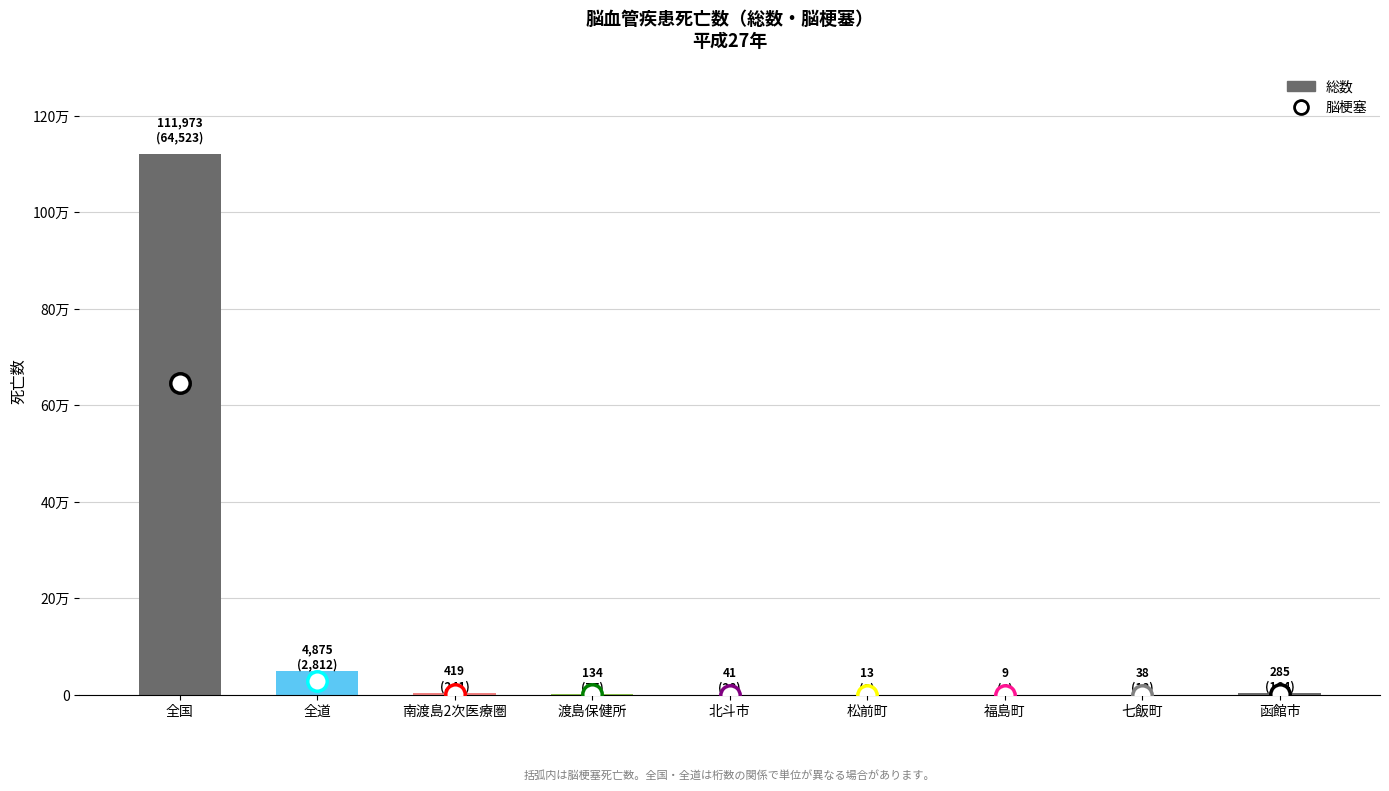

The chart shows a value of 41 at 北斗市. True or false?

True